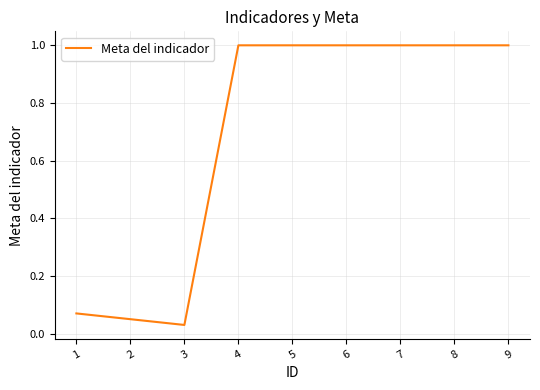

Count the number of data series in this chart.

1